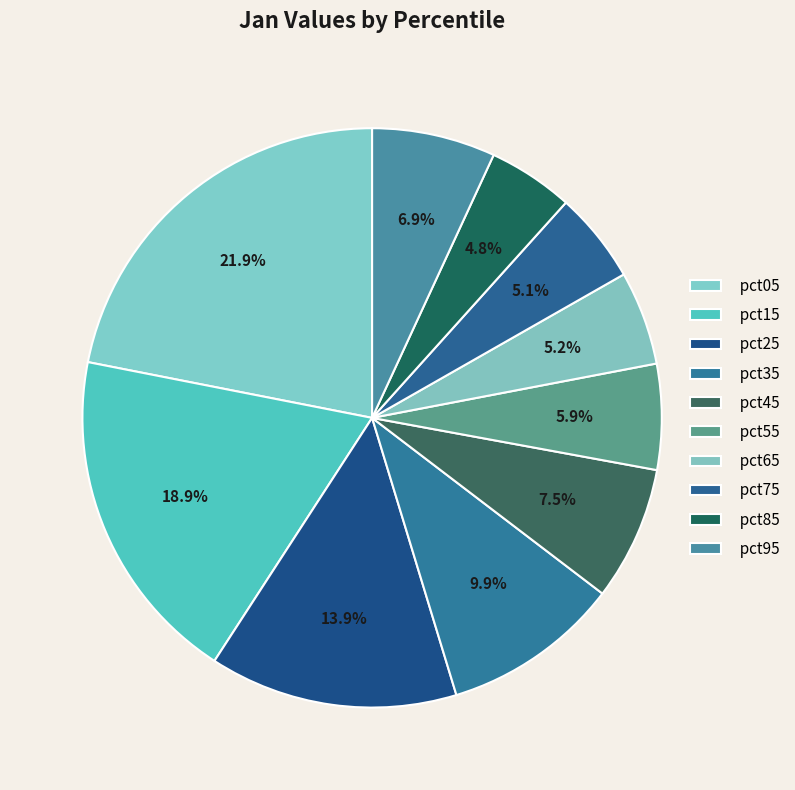

Does pct55 account for over 50% of the chart?

No